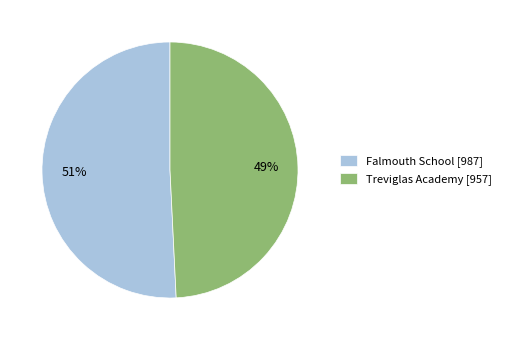

To the nearest percent, what is the difference between the largest and smallest slice percentages?

2%